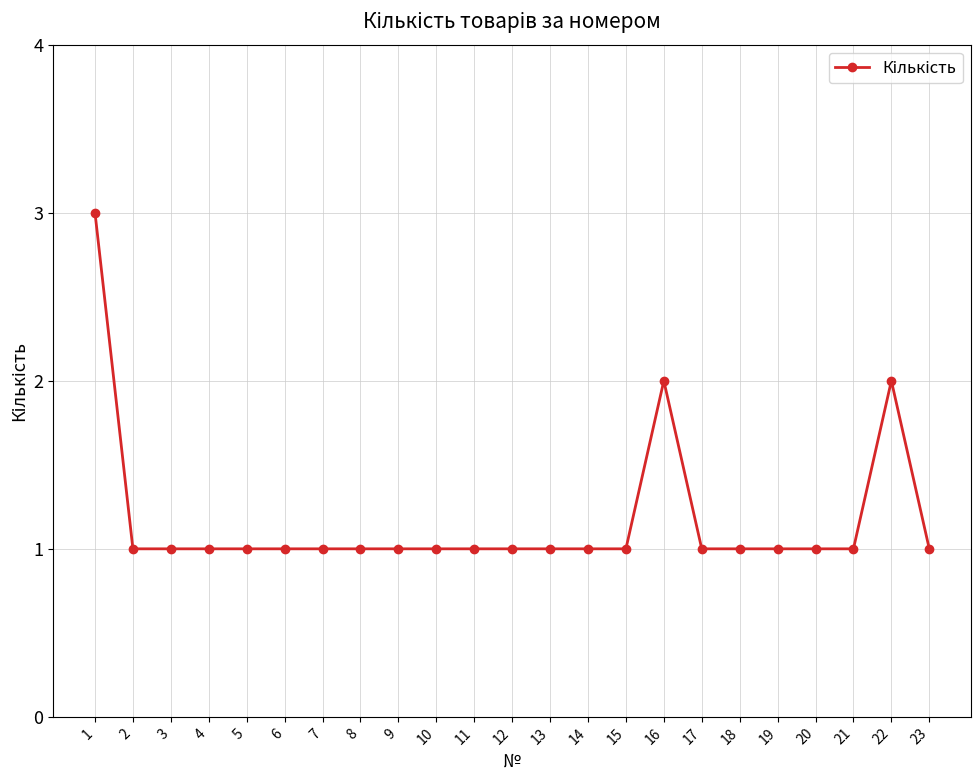

What is the sum of all values?

27